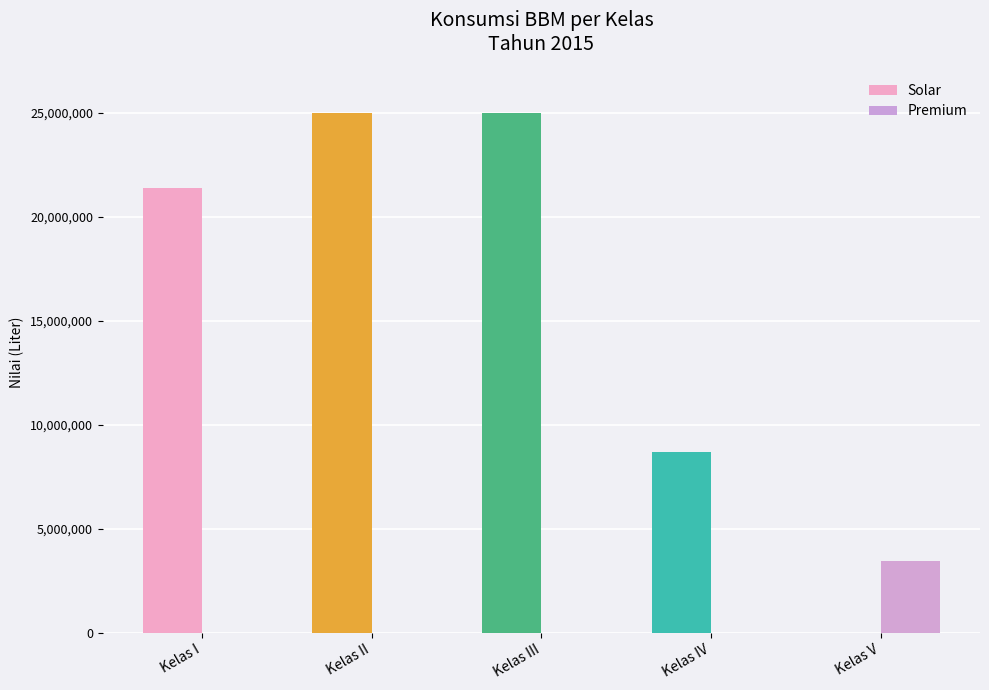

Count the number of categories in the chart.

5